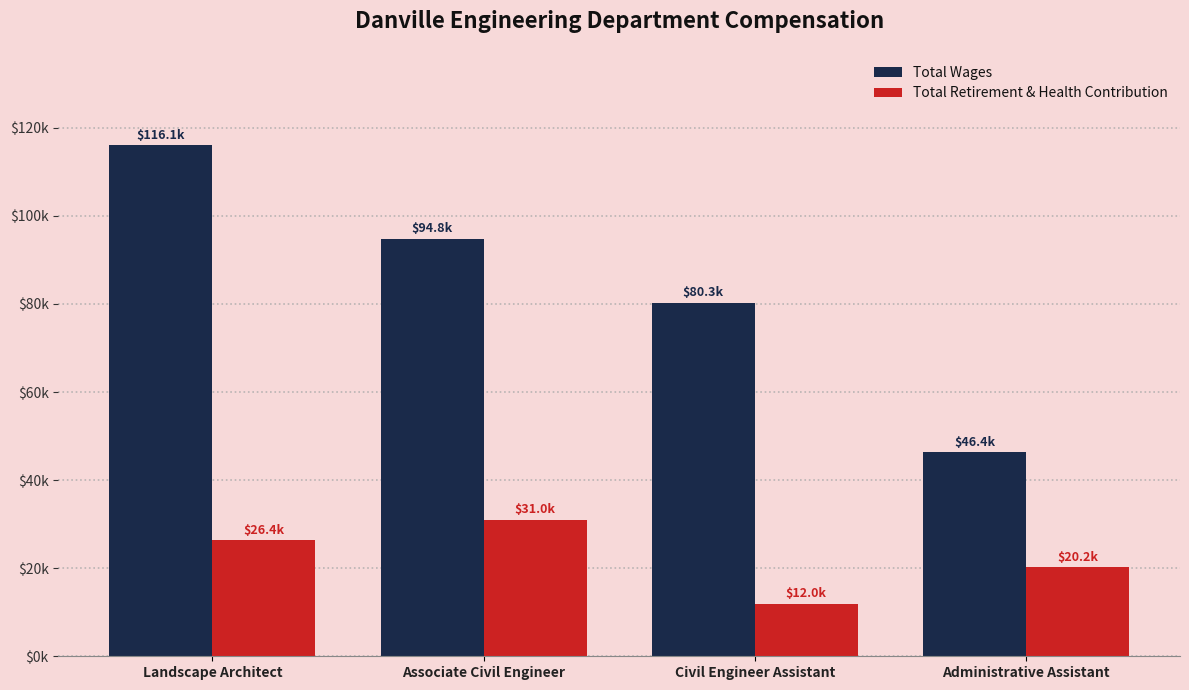

What is the sum of all Total Wages values?

337541